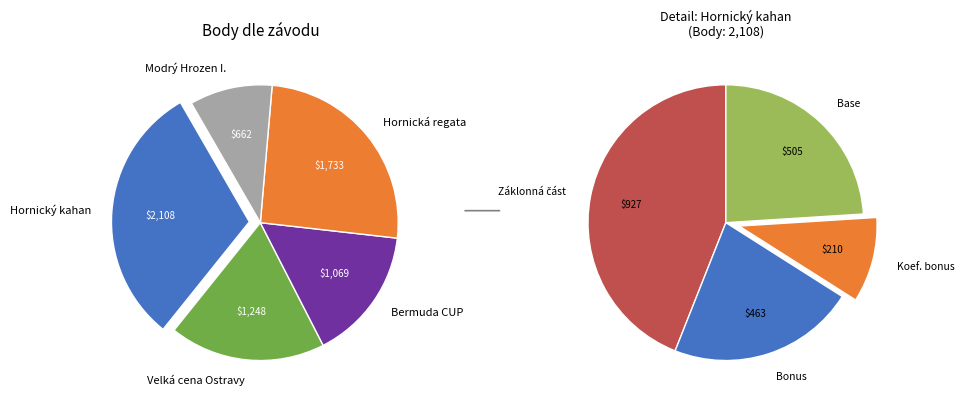

What is the total percentage of Modrý Hrozen I. and Hornický kahan?

40.6%